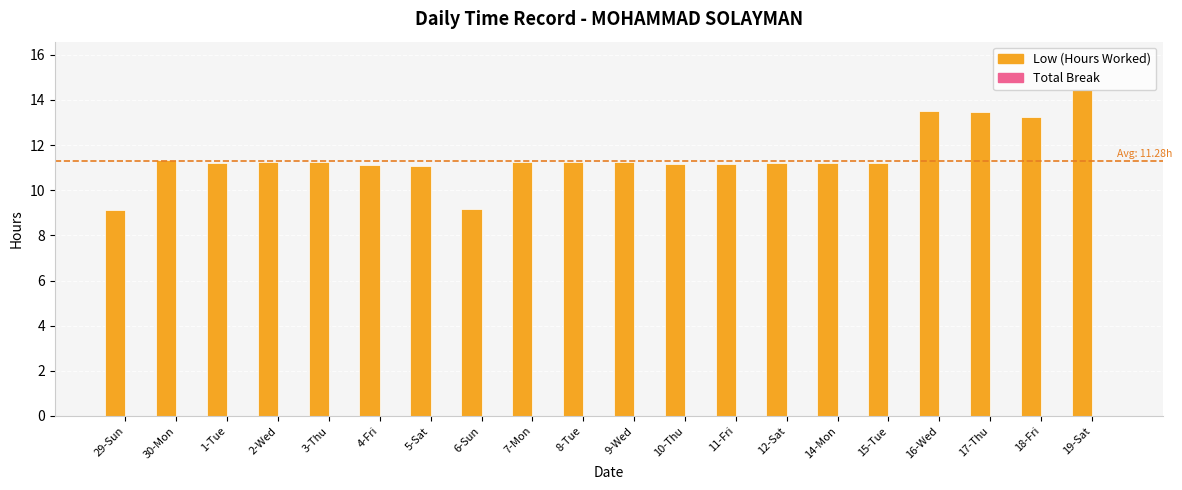

Is it true that the value at 2-Wed is 11.3?

True